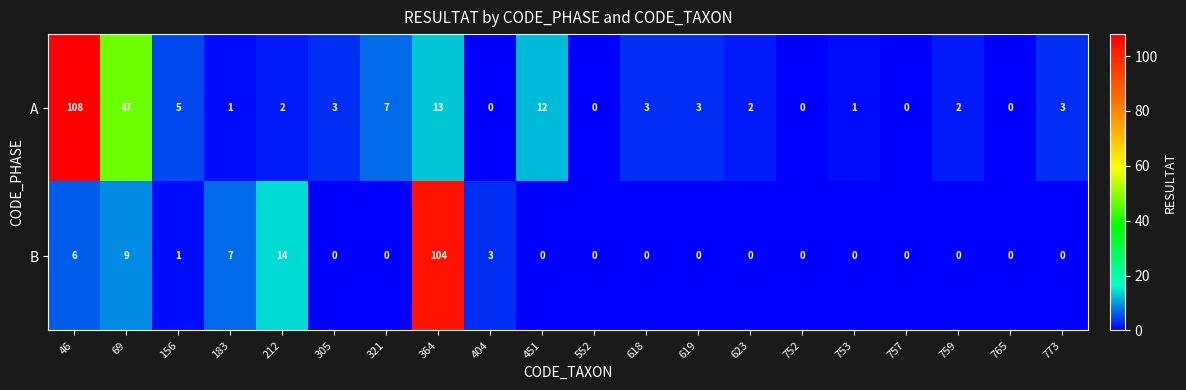

True or false: B has a value of 73 at 305.

False